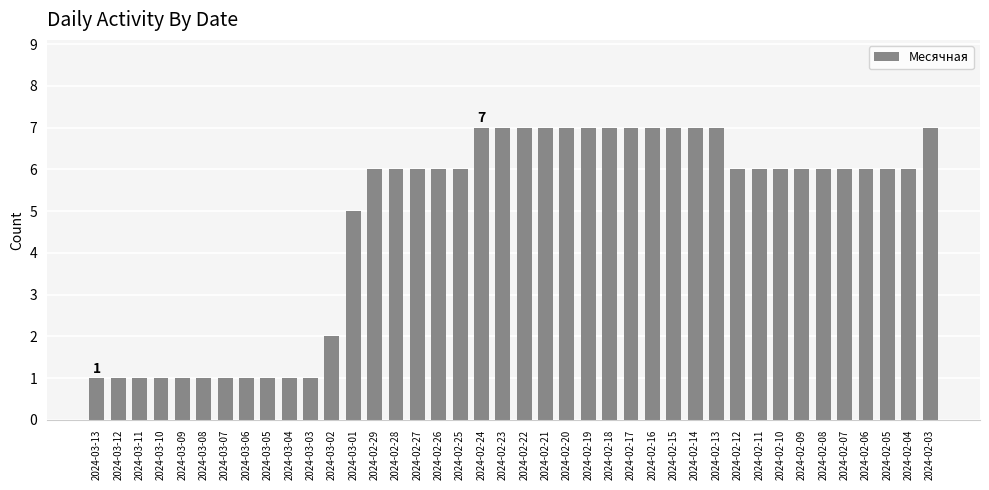

At which label is the value closest to 4?

2024-03-01